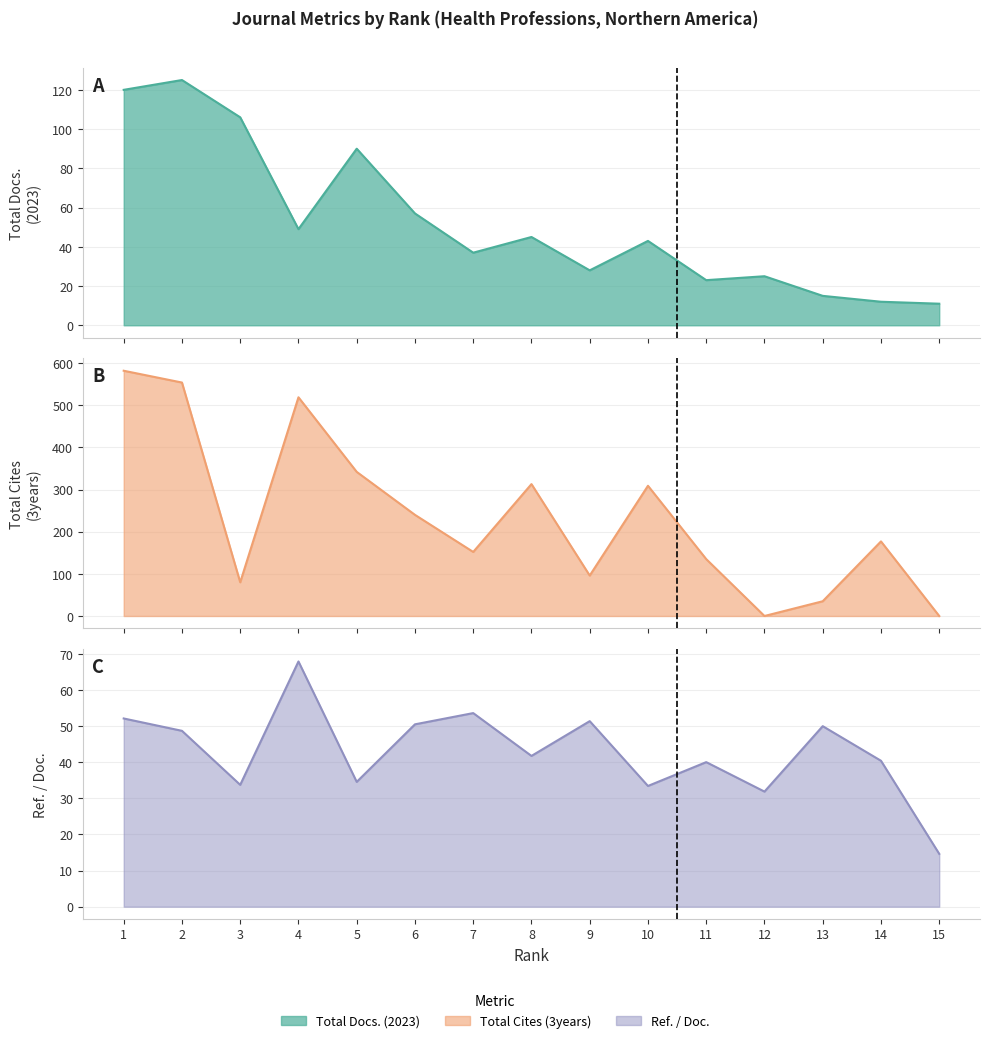

Is the value of Total Cites (3years) at 7 greater than the value of Total Docs. (2023) at 6?

Yes